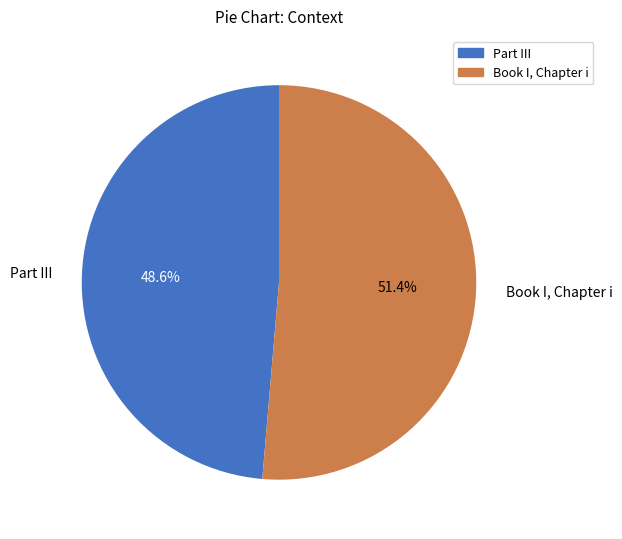

How many slices are in this pie chart?

2